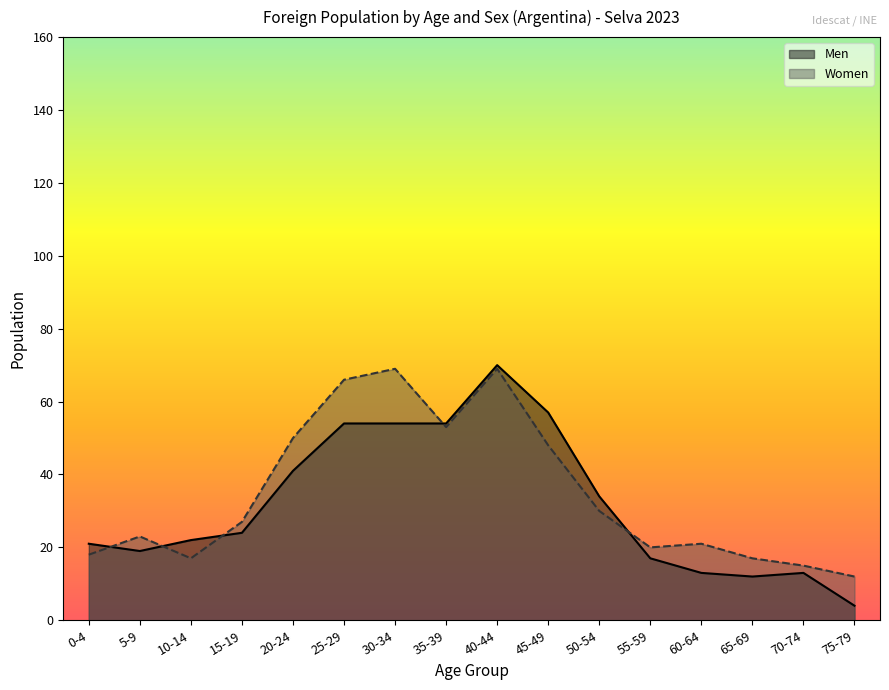

What is the total value across all series at 60-64?

34